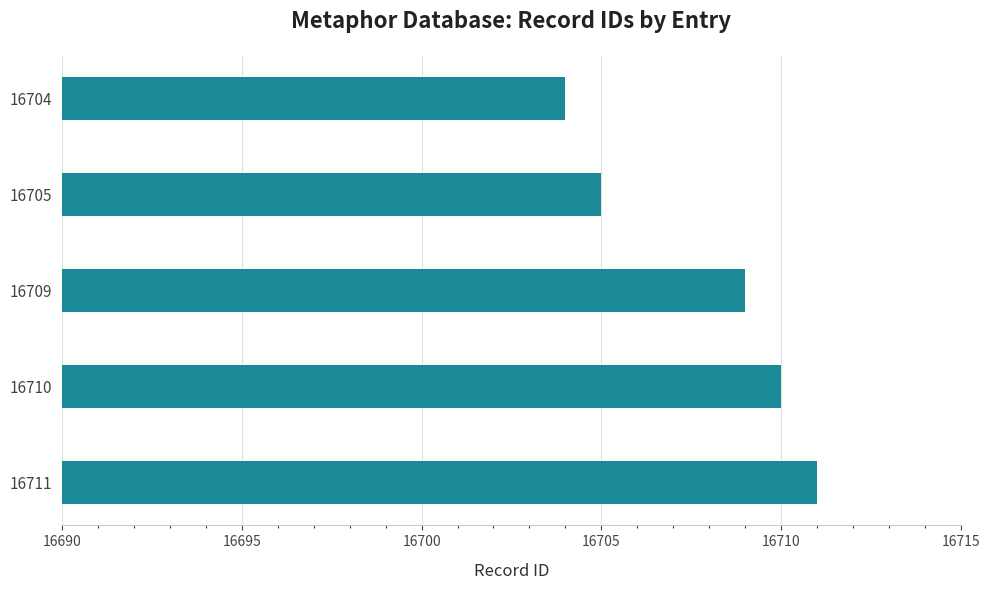

What is the difference between the maximum and minimum values?

7